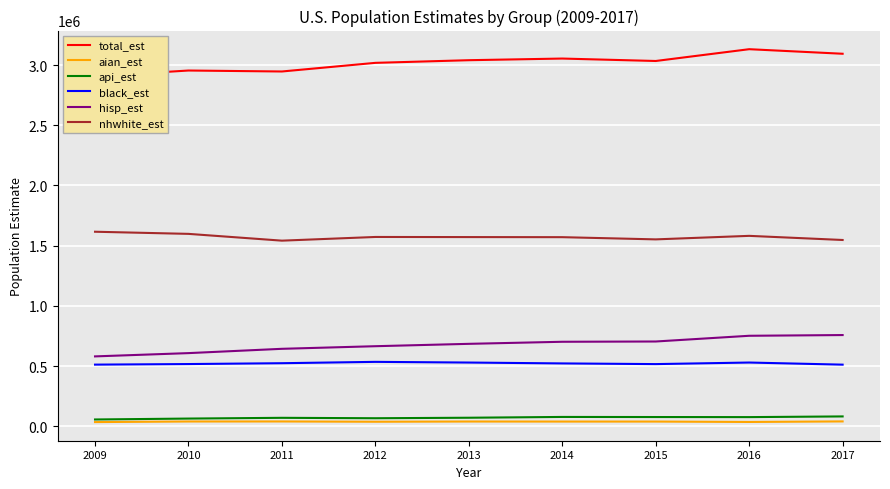

What is the sum of all nhwhite_est values?

14153109